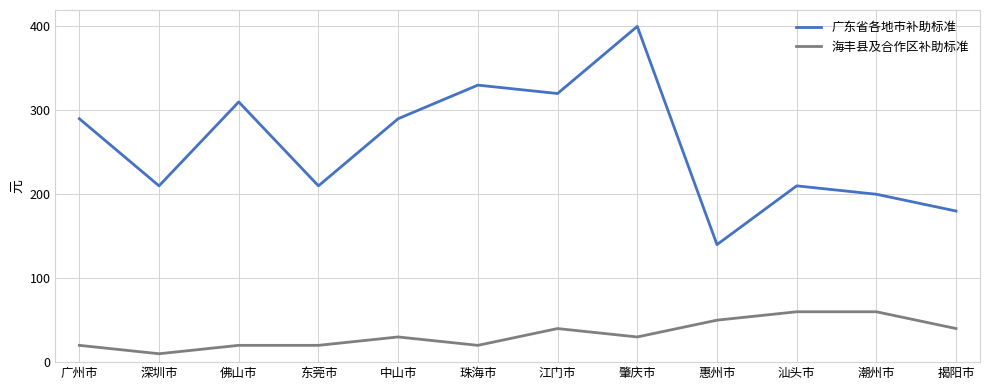

True or false: 广东省各地市补助标准 and 海丰县及合作区补助标准 intersect in this chart.

False